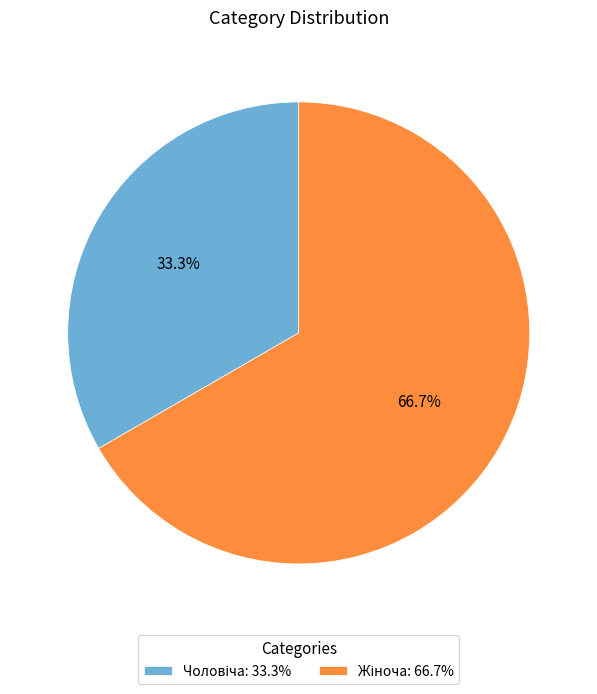

Count the number of slices in the pie.

2